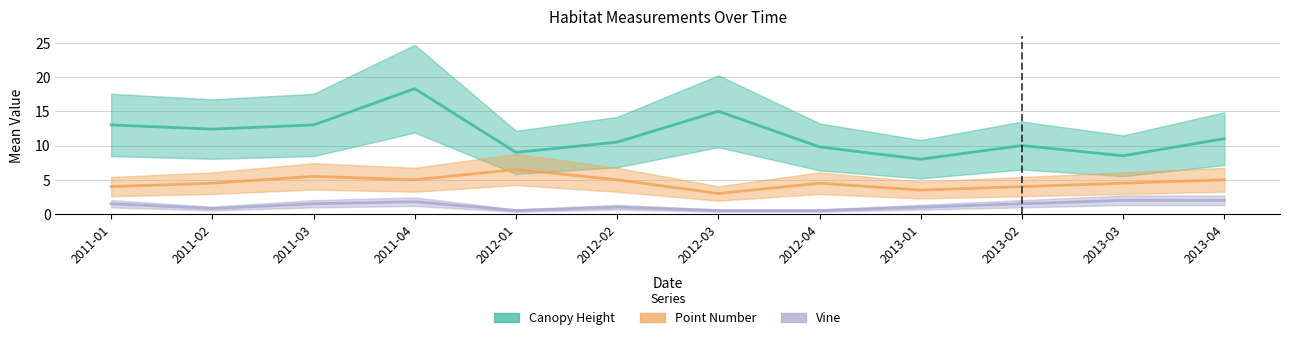

True or false: Canopy.Height and Vine intersect in this chart.

False